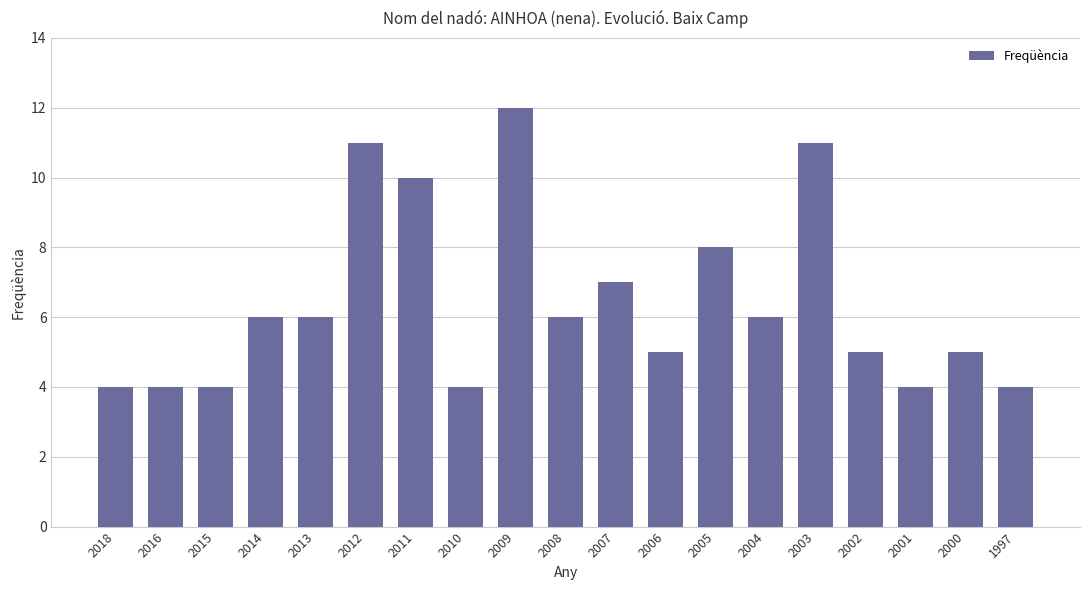

What is the greatest value displayed?

12